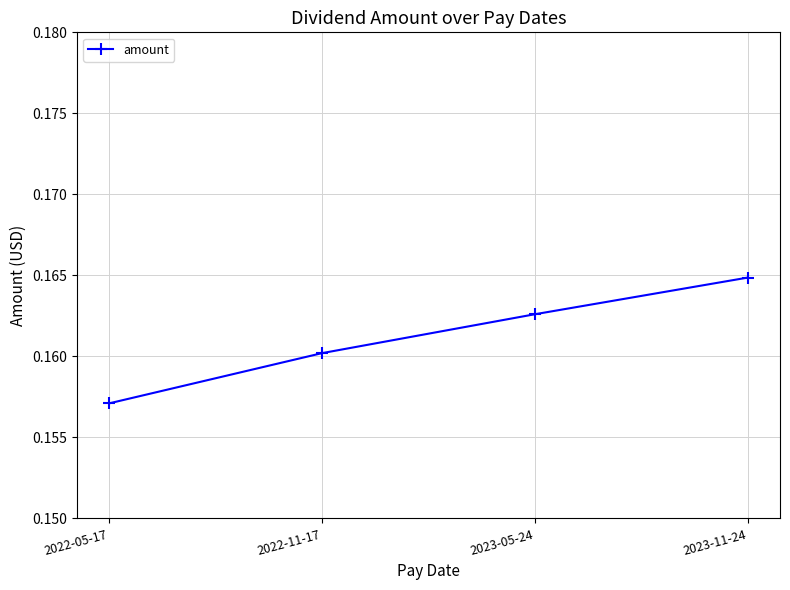

Does the chart have visible grid lines?

Yes